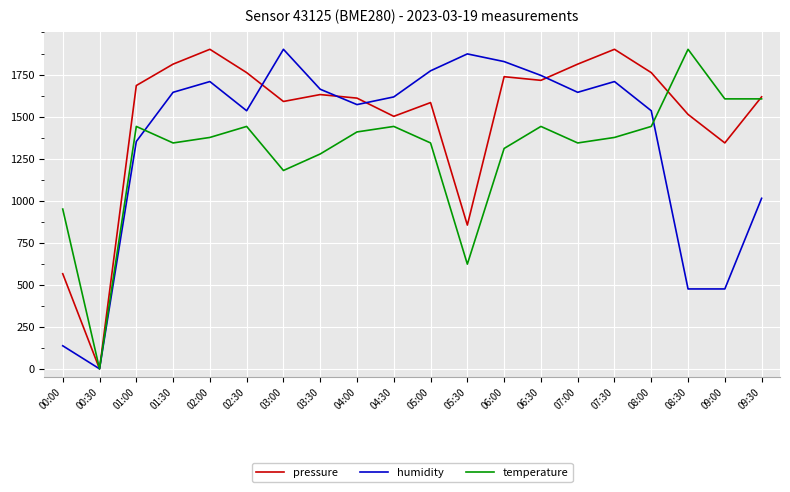

What is the sum of all pressure values?

29891.5